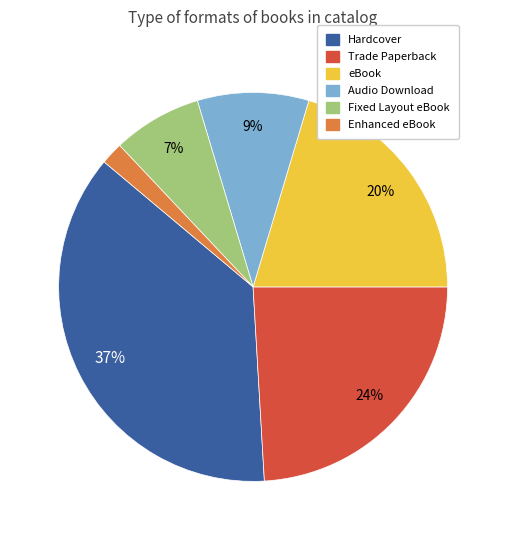

Combined, do eBook and Audio Download account for over 50%?

No